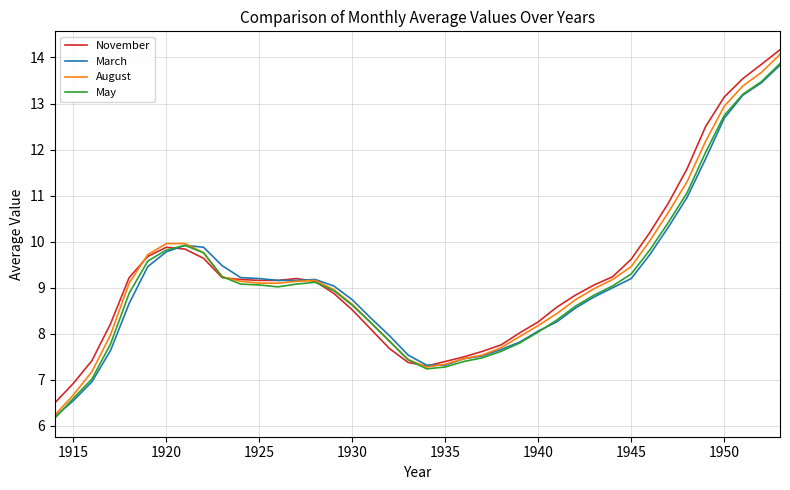

What is the maximum value shown in the chart?

14.2